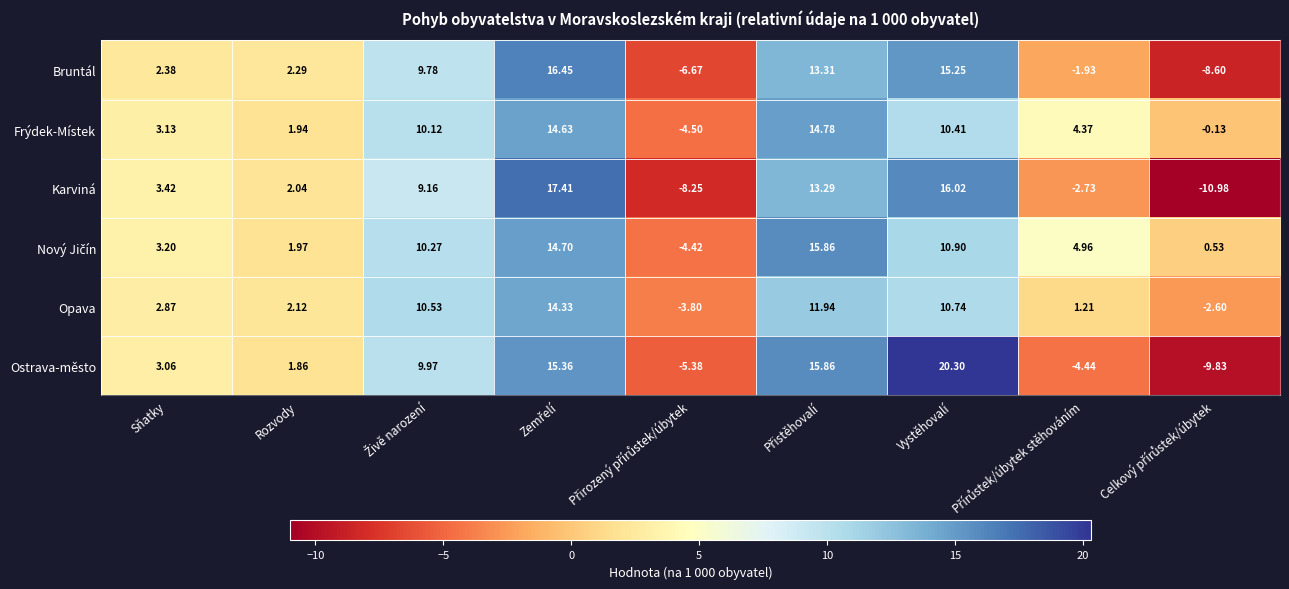

Which series has the largest range (max minus min)?

Ostrava-město